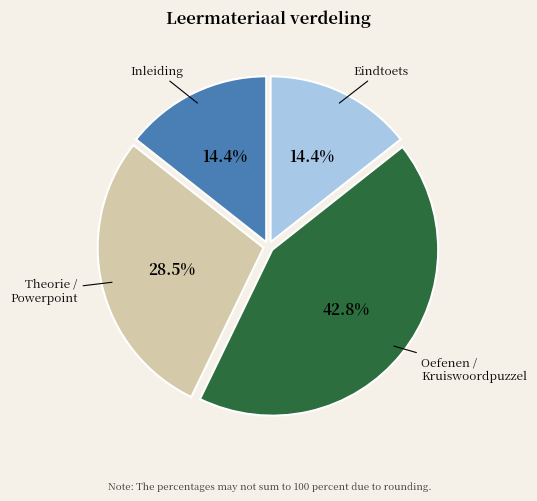

Is there a majority slice in this chart?

No